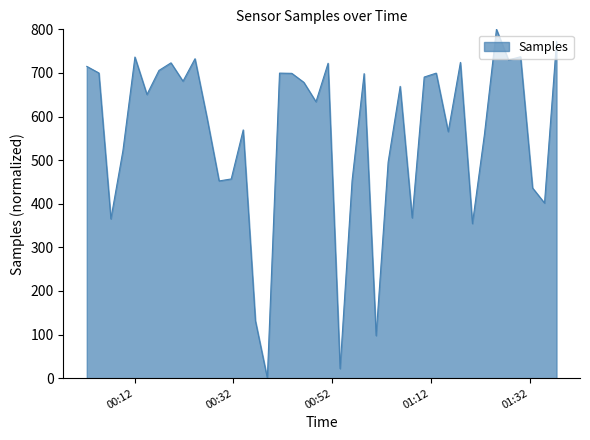

What is the maximum value shown in the chart?

800.0